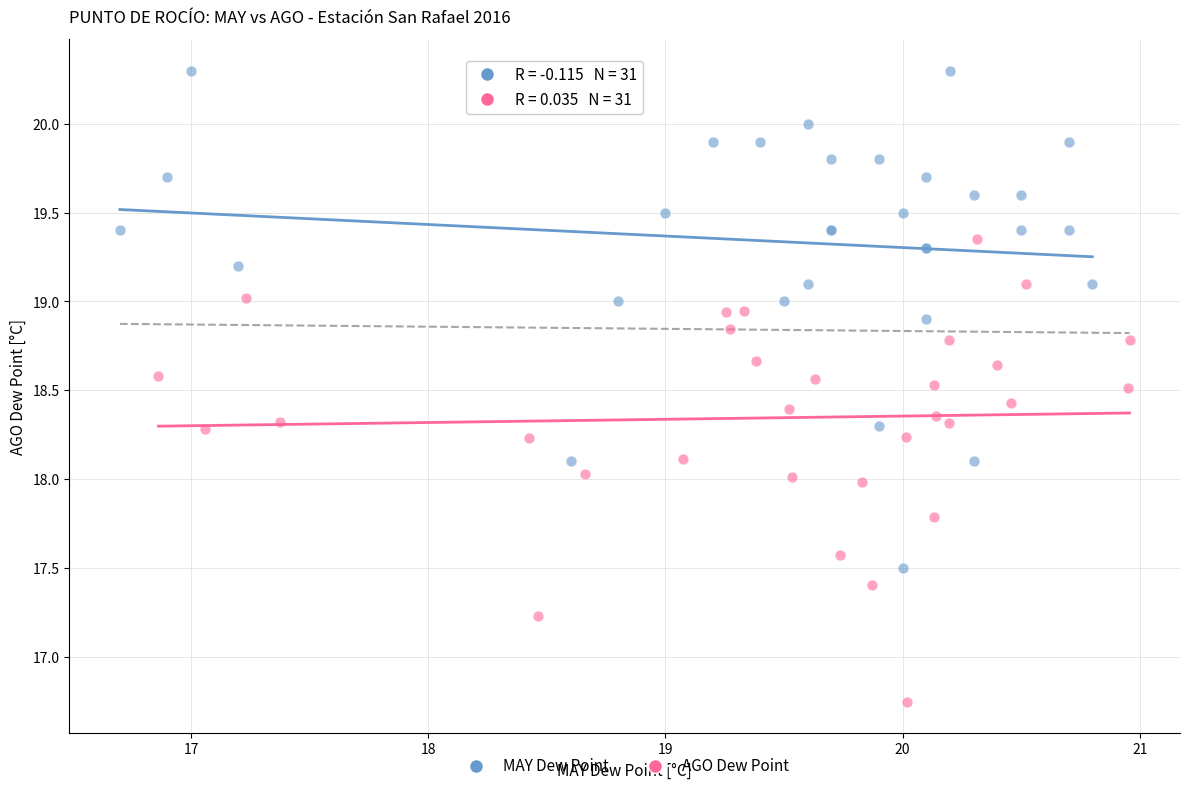

Which series reaches the maximum Y coordinate?

MAY Dew Point